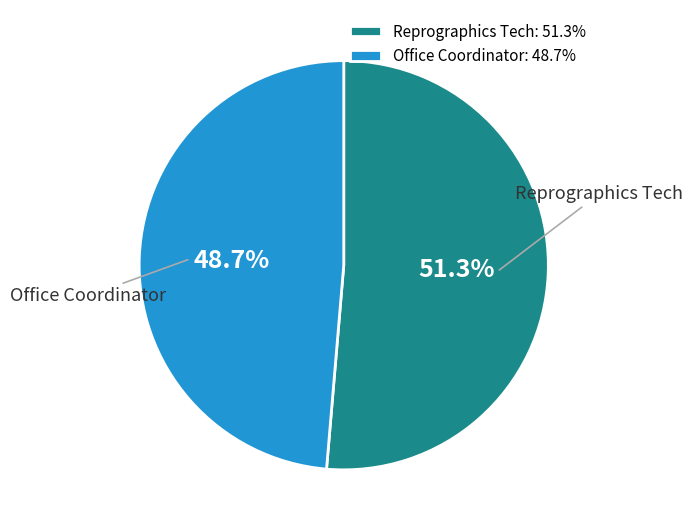

Is it true that Office Coordinator is 42% of the pie?

False